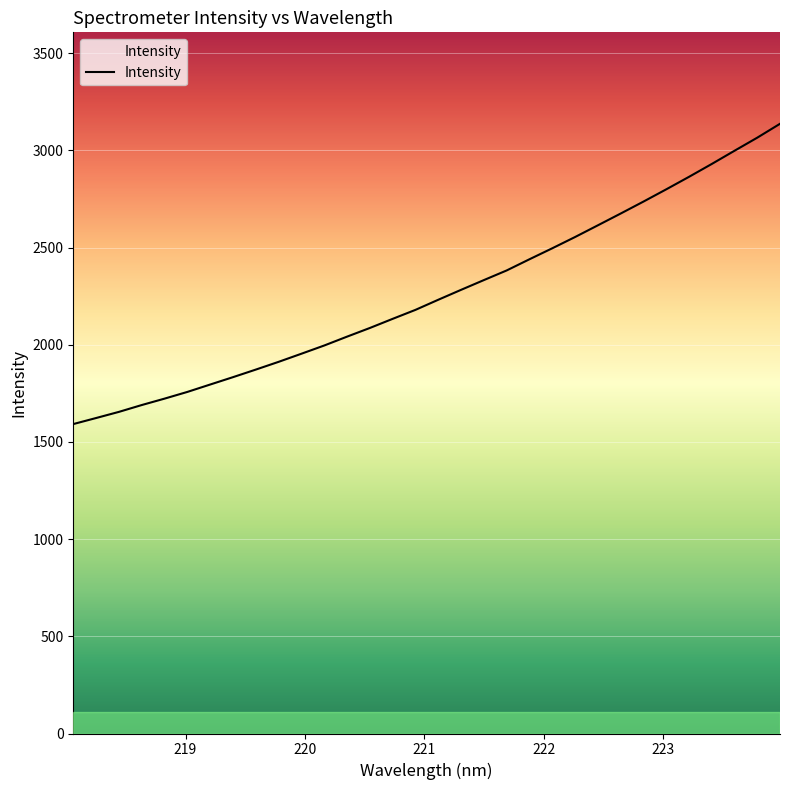

What is the sum of all values?

72390.6